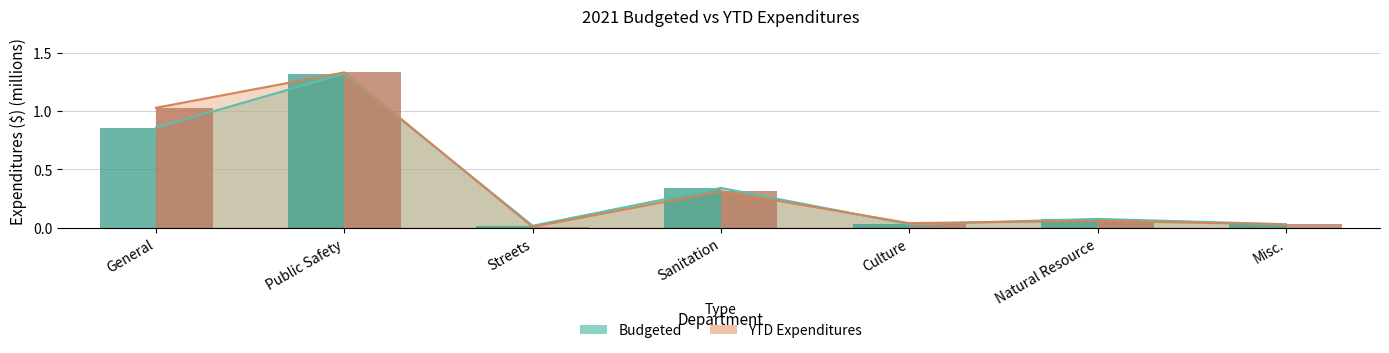

What is the label of the 2nd bar from the right?

Natural Resource